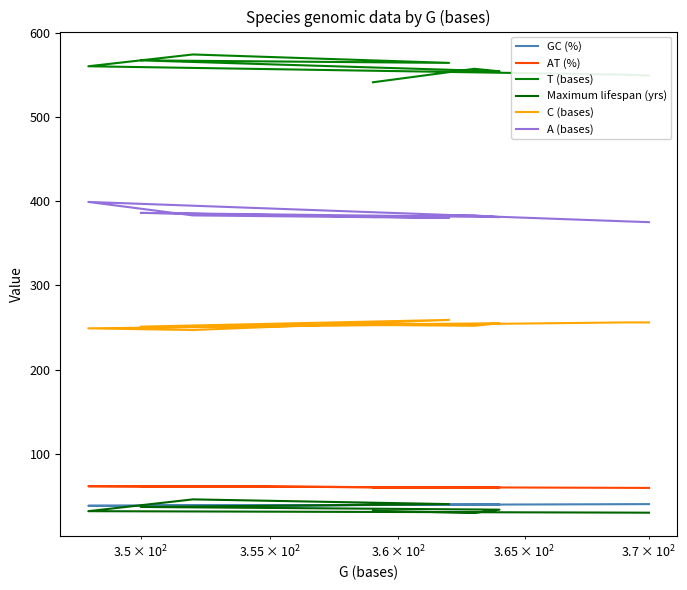

How many series are shown in this chart?

6